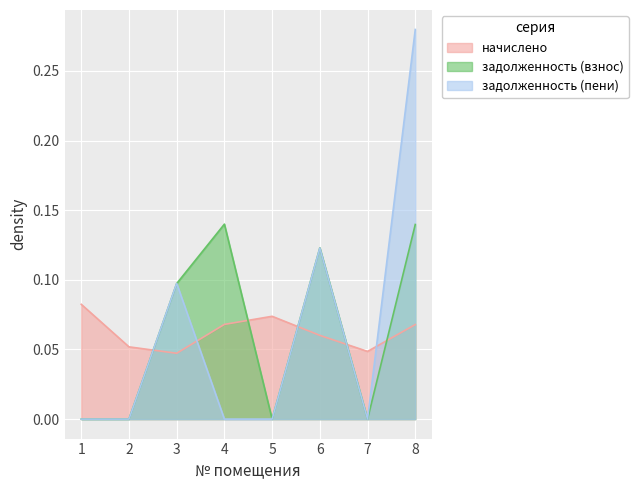

What is the difference between the second highest and second lowest values in the задолженность (взнос) series?

0.1